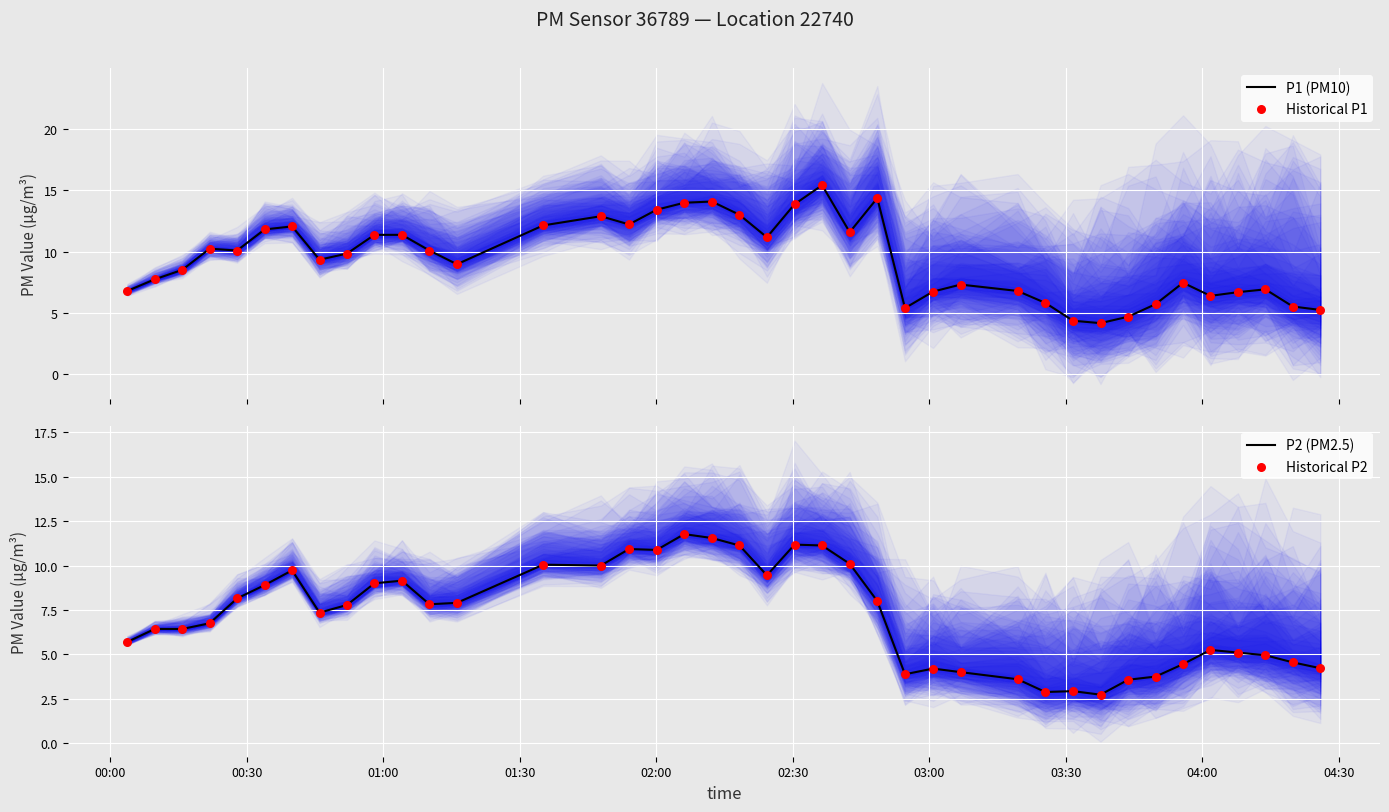

What are all the series names shown in the legend?

P1 (PM10), Historical P1, P2 (PM2.5), Historical P2